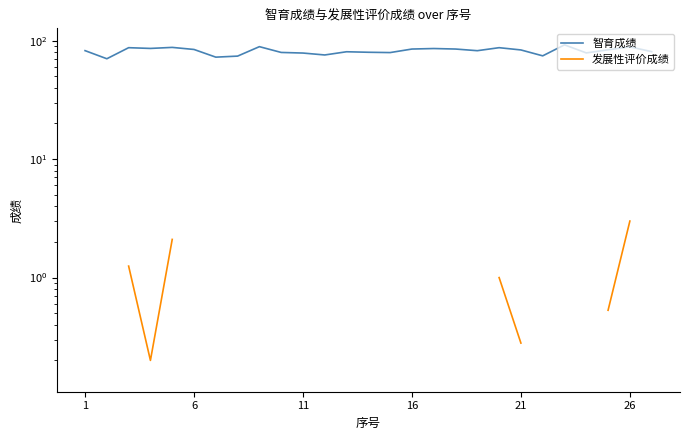

Is the value of 发展性评价成绩 at 19 greater than the value of 智育成绩 at 21?

No